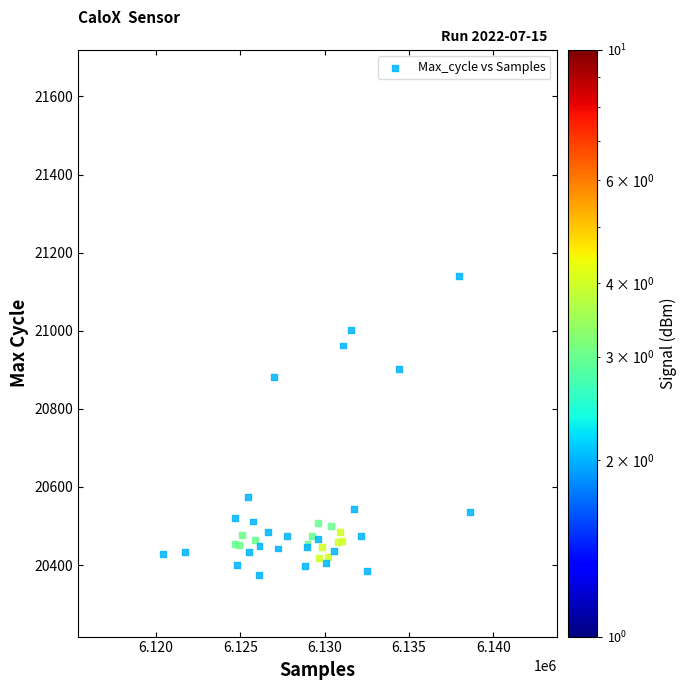

What Y value in the scatter plot is closest to 20756?

20880.9